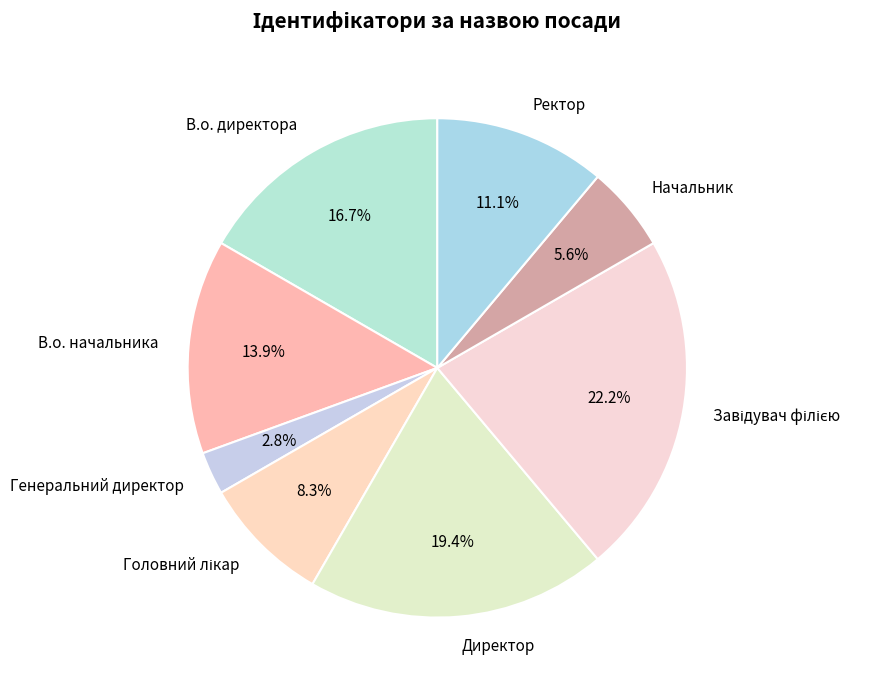

What is the total percentage of В.о. директора and В.о. начальника?

30.6%